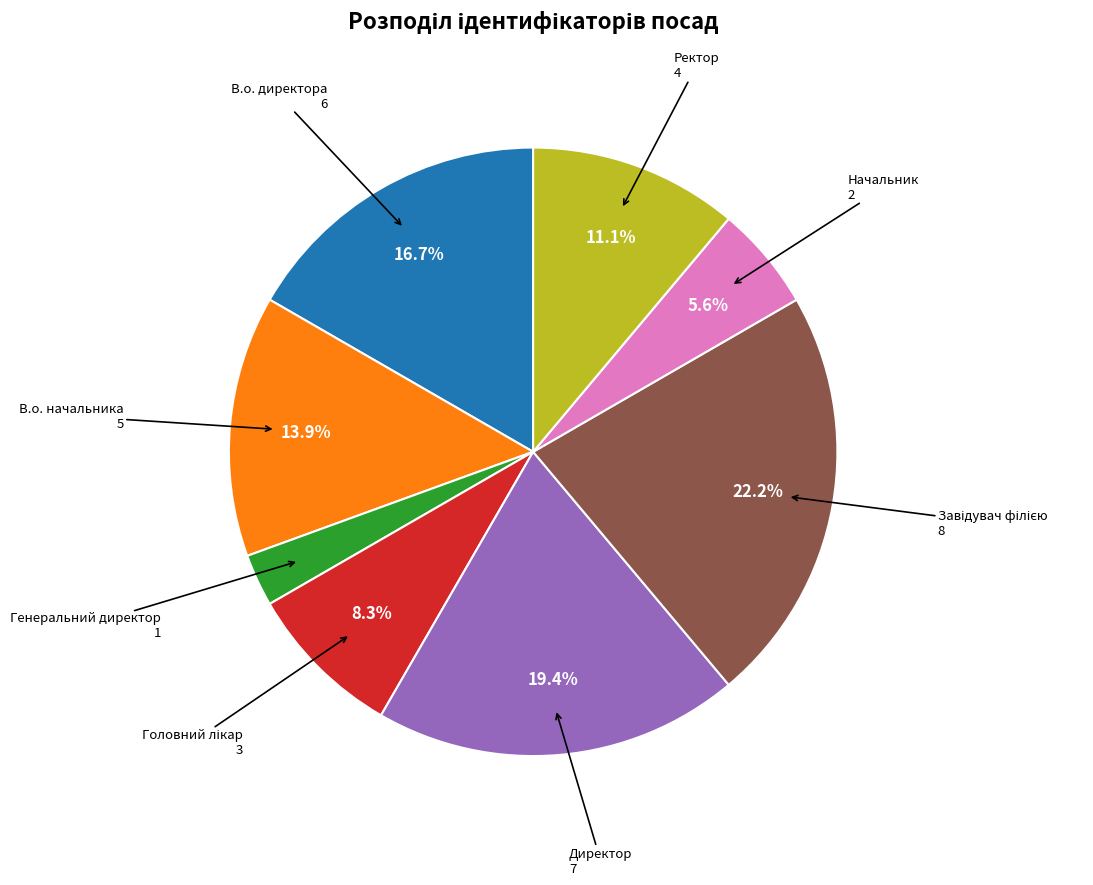

Which has a higher value, Директор or Ректор?

Директор